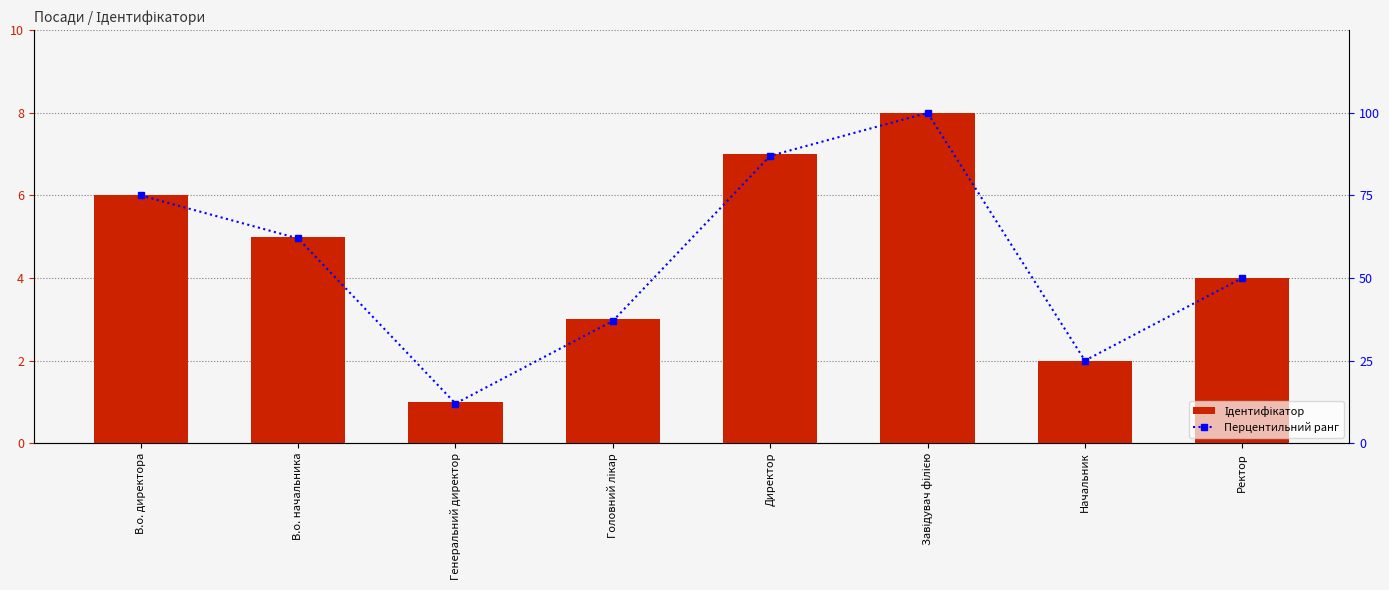

How many Ідентифікатор values are between 3 and 7?

5